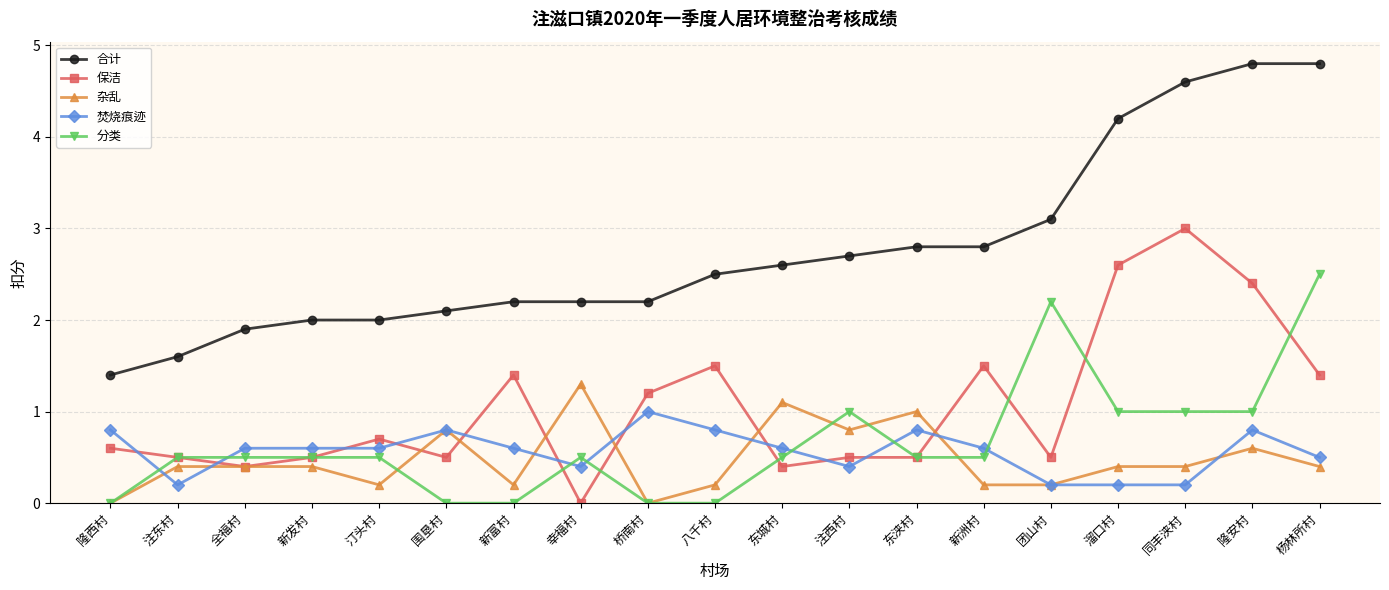

At how many categories does at least one series exceed 4?

4